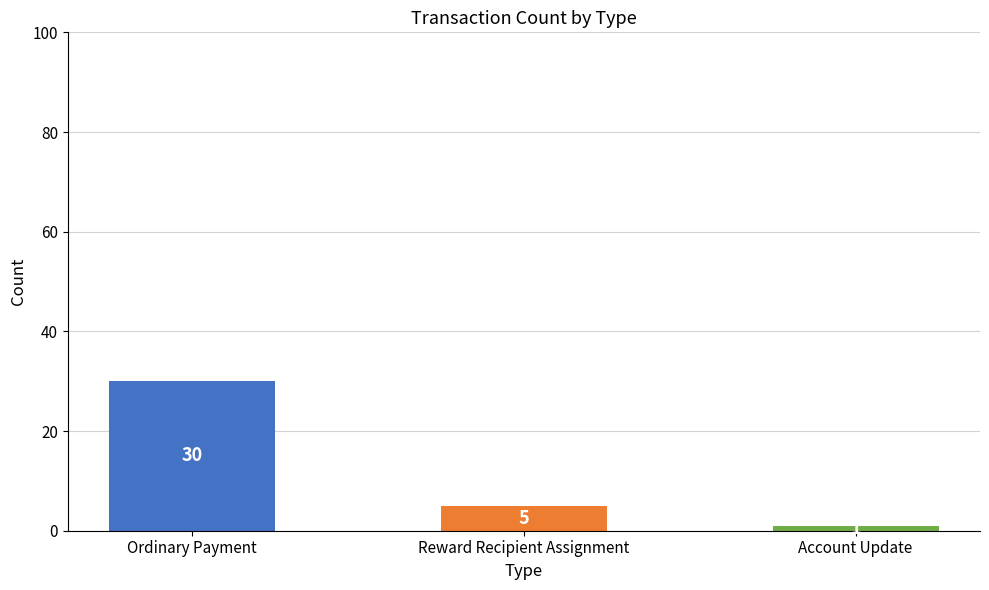

List the labels in order of value, largest first.

Ordinary Payment, Reward Recipient Assignment, Account Update